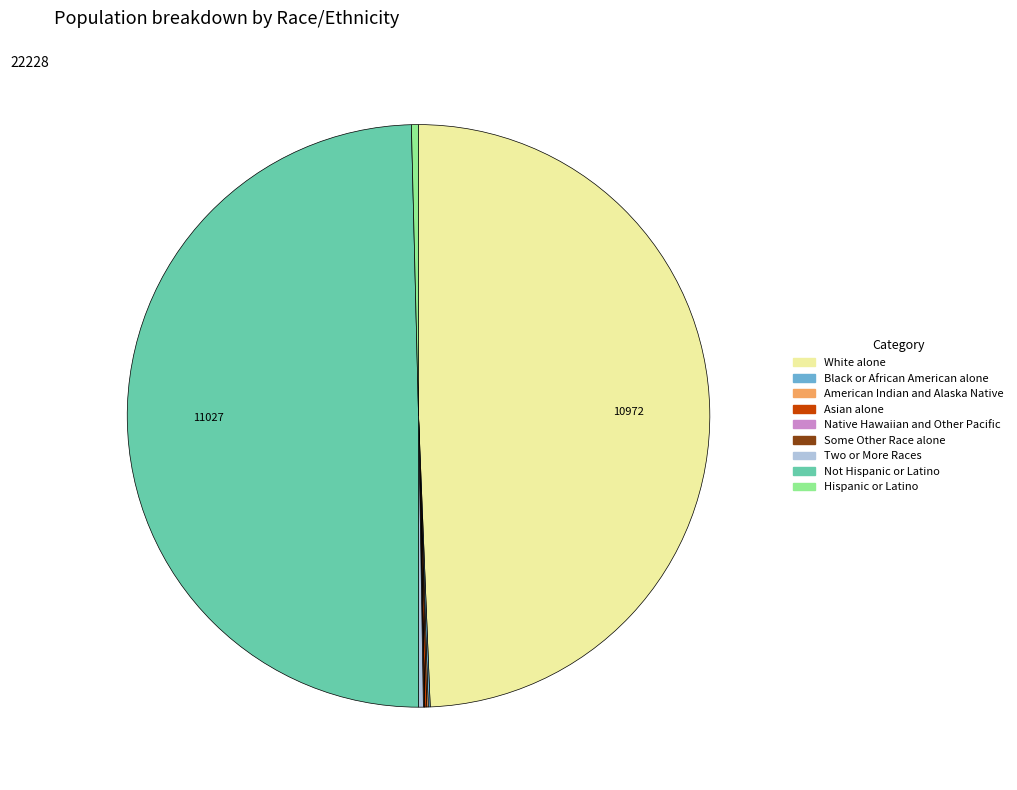

Is it true that White alone is 38% of the pie?

False